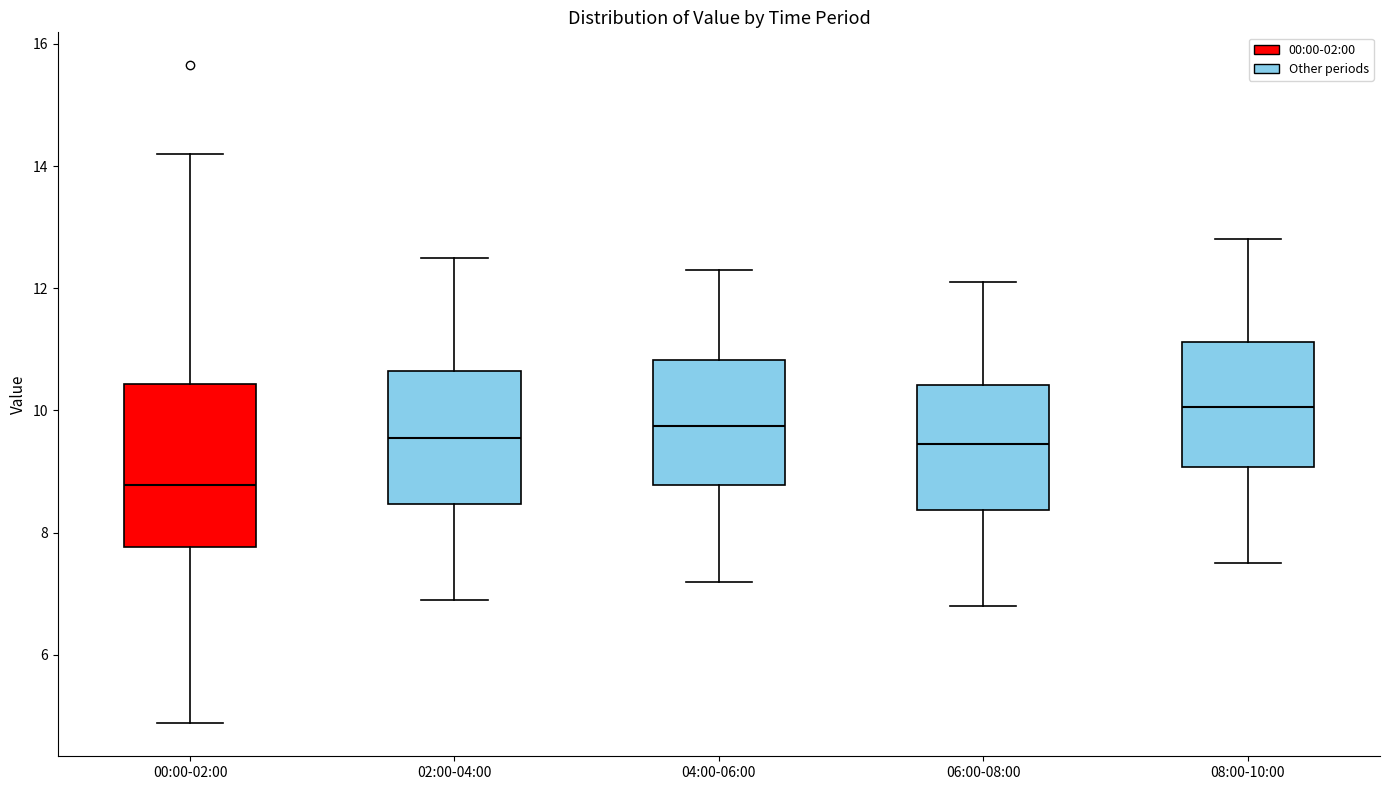

Reading left to right, transcribe this box plot: for each box, give where its median line is, the range the box spans, and where its two whiskers end, as read against the y-axis. The values are not printed on the chart, so give them approximately, as read against the axis.

00:00-02:00: median 8.8, box 7.8 to 10.4, whiskers 4.8 to 14.2
02:00-04:00: median 9.6, box 8.4 to 10.6, whiskers 7.0 to 12.6
04:00-06:00: median 9.8, box 8.8 to 10.8, whiskers 7.2 to 12.4
06:00-08:00: median 9.4, box 8.4 to 10.4, whiskers 6.8 to 12.2
08:00-10:00: median 10.0, box 9.0 to 11.2, whiskers 7.6 to 12.8